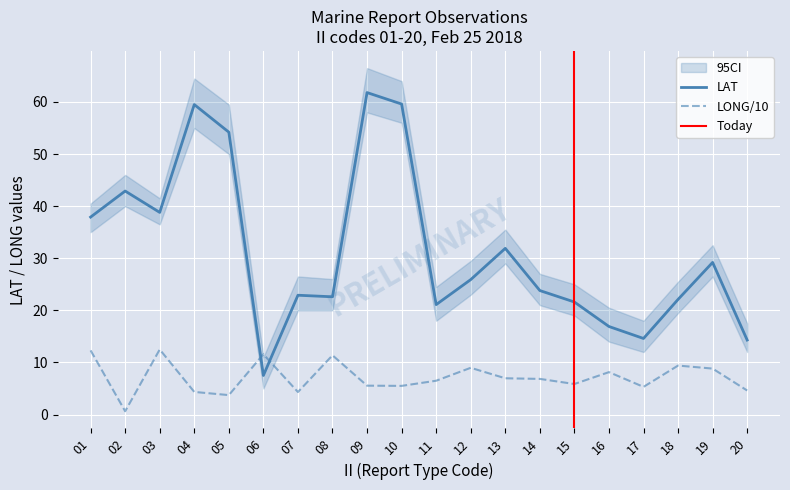

What is the minimum value shown in the chart?

0.6